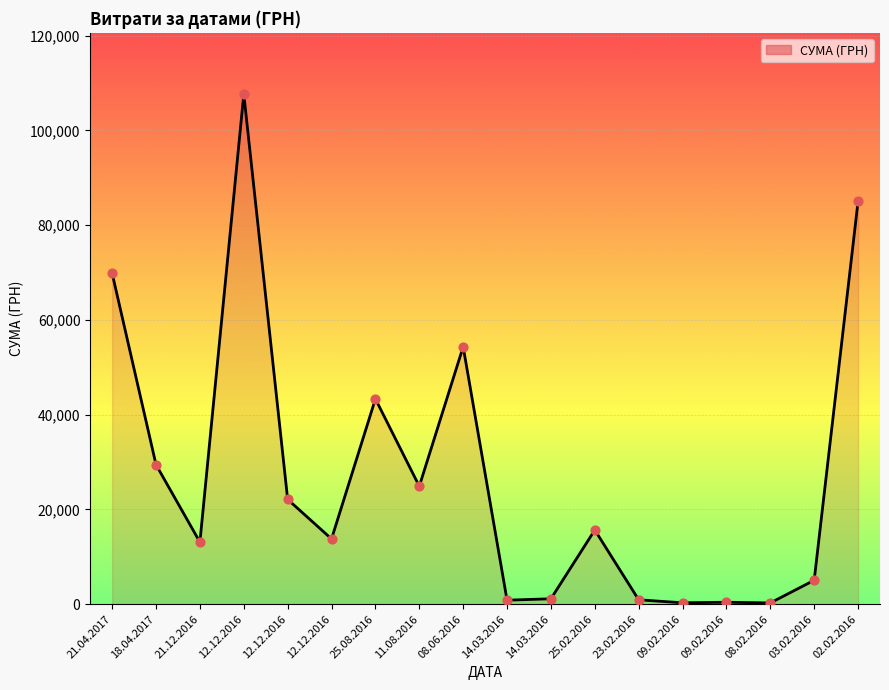

Does the chart have visible grid lines?

Yes